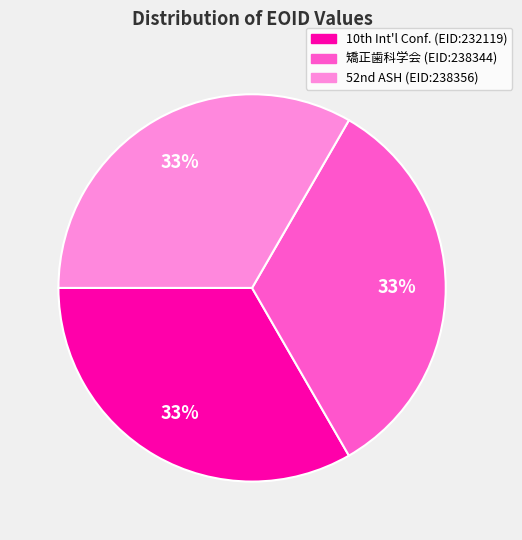

To the nearest percent, what is the average slice percentage?

33%